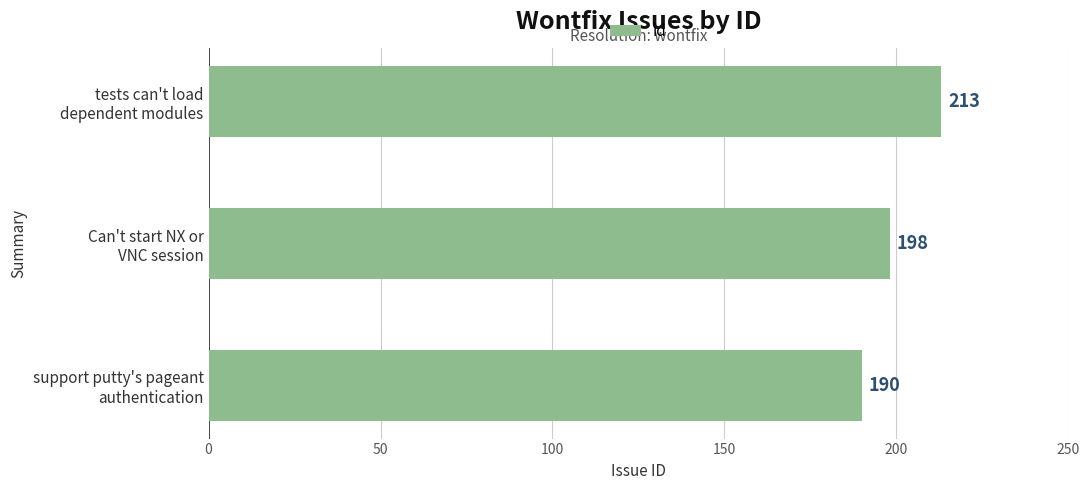

List the labels in order of value, smallest first.

support putty's pageant
authentication, Can't start NX or
VNC session, tests can't load
dependent modules